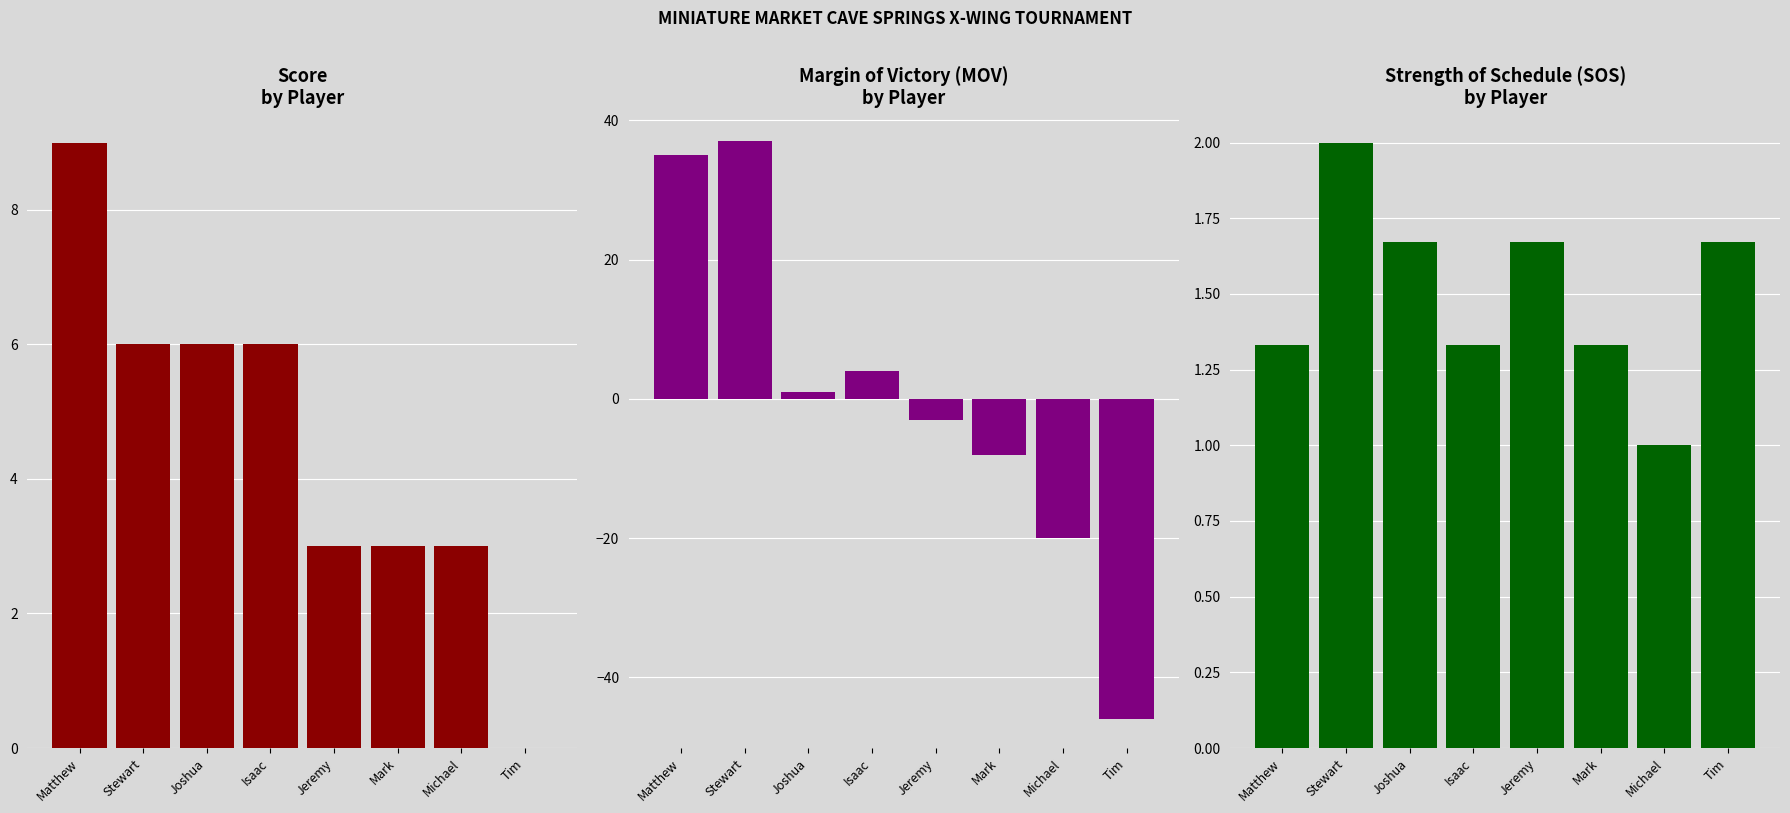

How many values in mov are above zero?

4